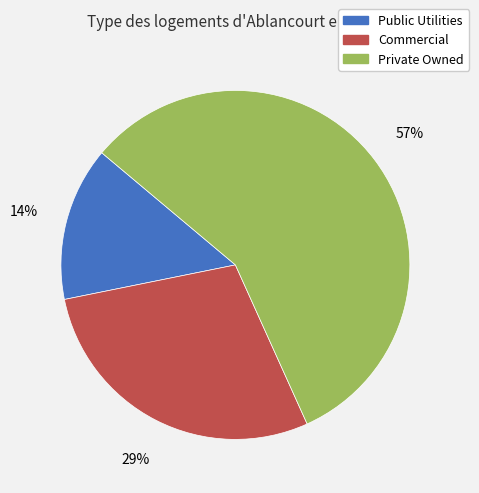

Does Public Utilities represent more than half of the total?

No